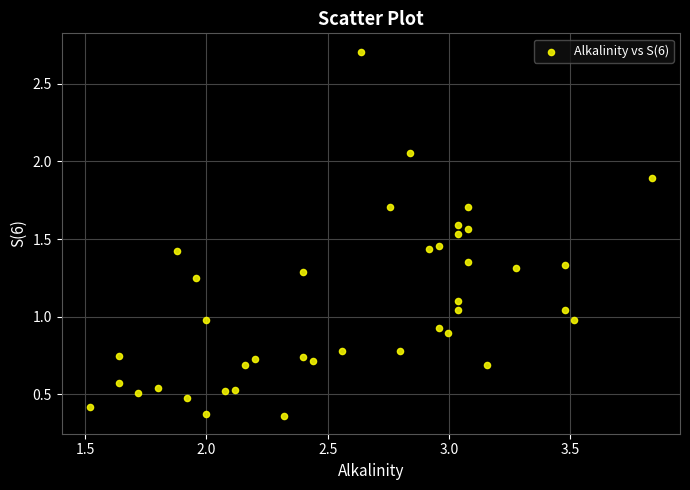

What is the range of X values (max minus min)?

2.3